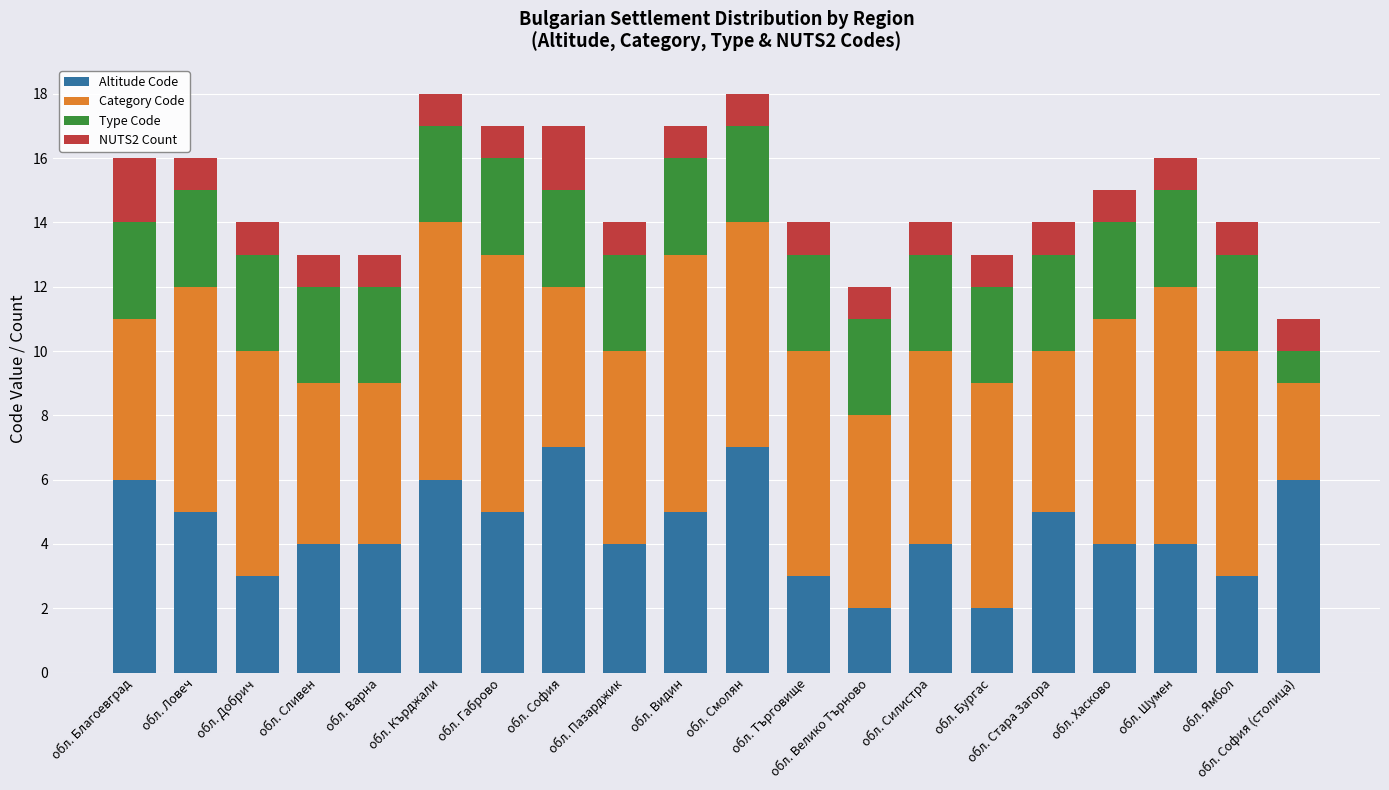

The Altitude Code series shows 2 at обл. Силистра. True or false?

False